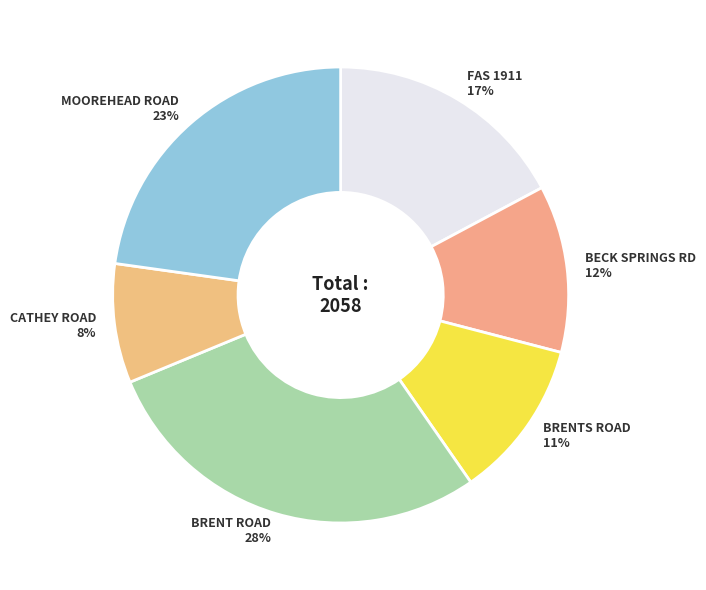

Which category has the smallest portion of the pie?

CATHEY ROAD